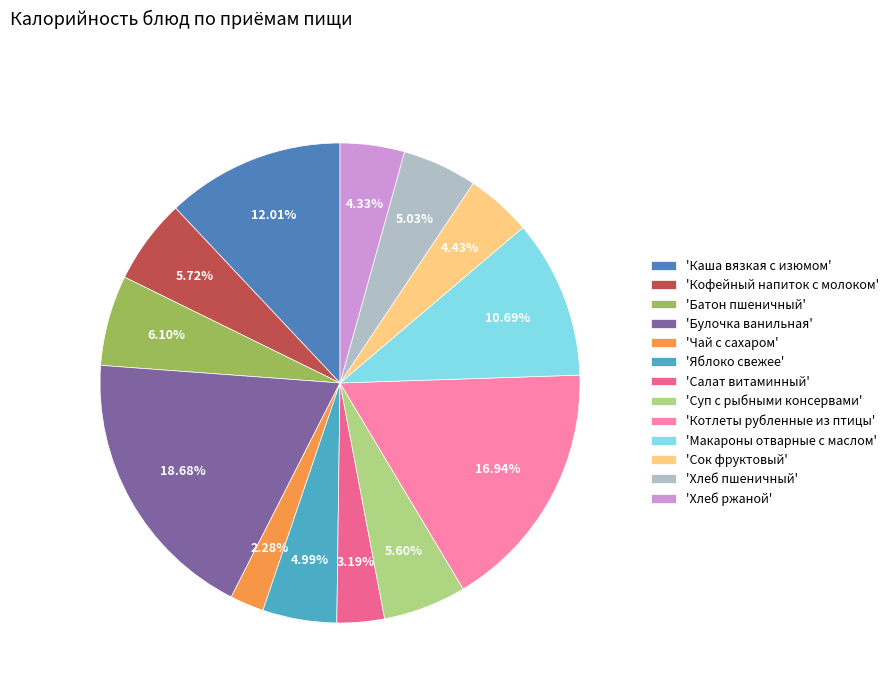

To the nearest percent, what is the average slice percentage?

8%